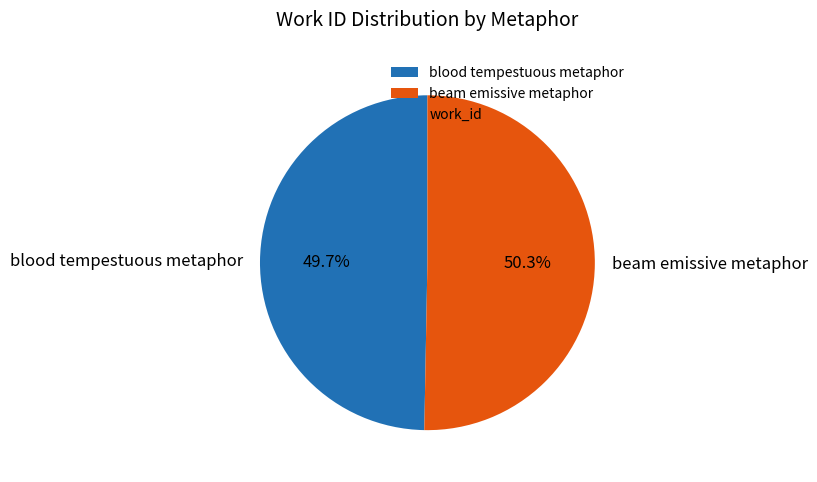

What percentage is the beam emissive metaphor slice, to the nearest percent?

50%